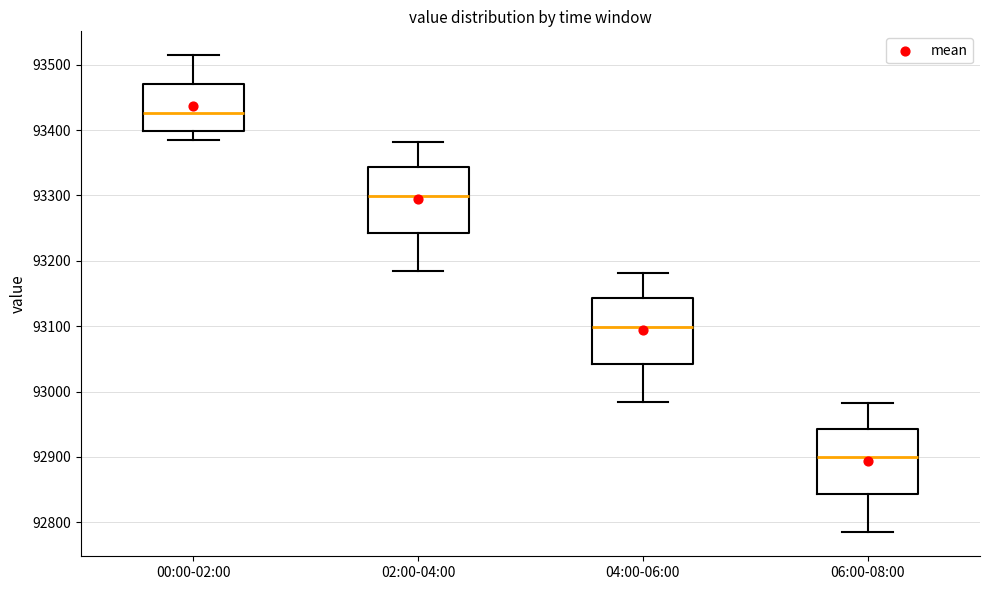

Reading left to right, read every box against the y-axis: the position of its median line, the range the box covers, and the ends of its whiskers. The values are not printed on the chart, so give them approximately, as read against the axis.

00:00-02:00: median 93430, box 93400 to 93470, whiskers 93380 to 93510
02:00-04:00: median 93300, box 93240 to 93340, whiskers 93180 to 93380
04:00-06:00: median 93100, box 93040 to 93140, whiskers 92980 to 93180
06:00-08:00: median 92900, box 92840 to 92940, whiskers 92780 to 92980